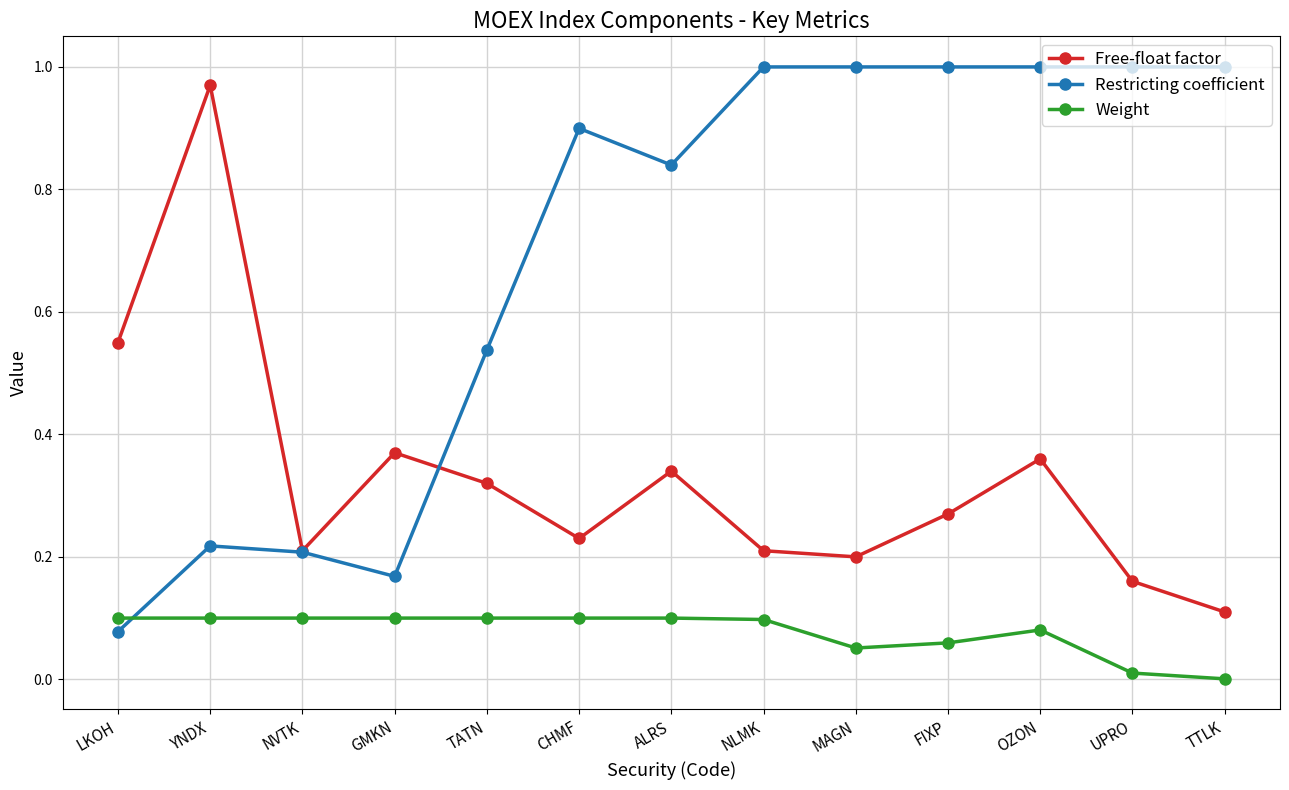

Which series has the largest range (max minus min)?

Restricting coefficient